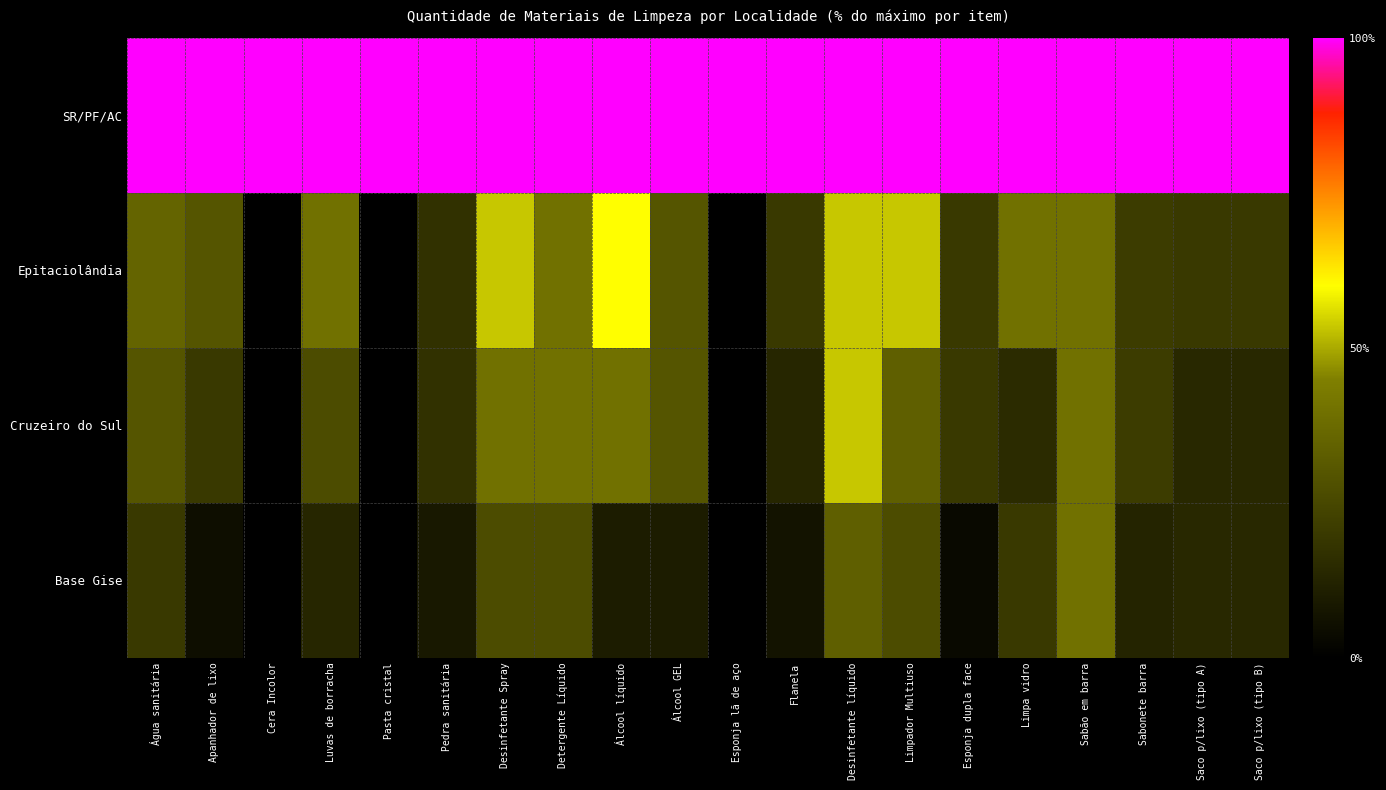

What is the total value across all series at Limpador Multiuso?

213.3